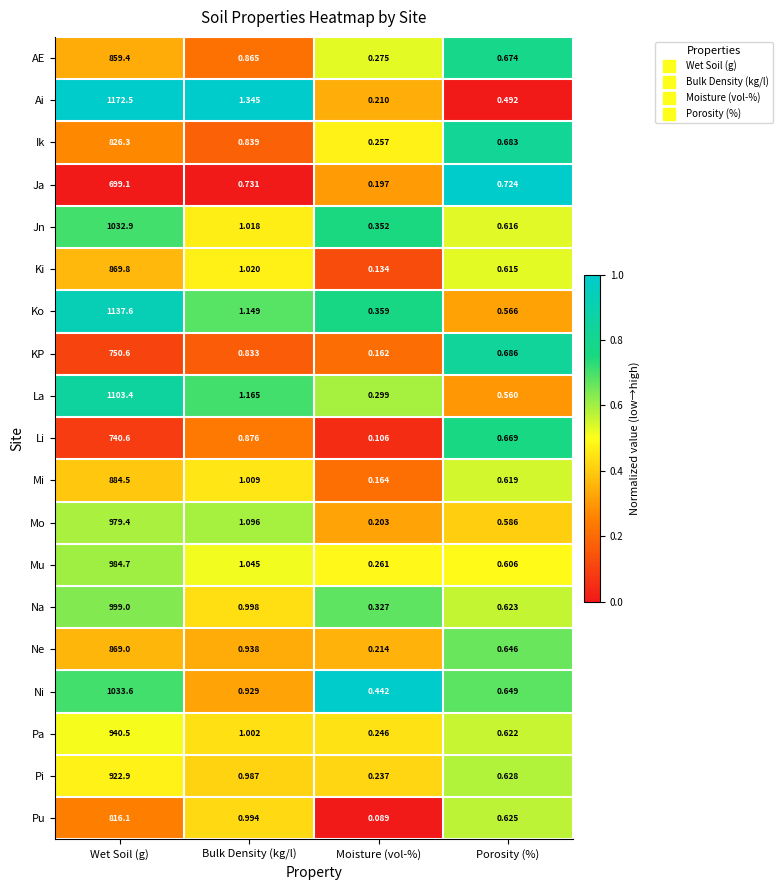

Which category has the highest value across all series?

Wet Soil (g)